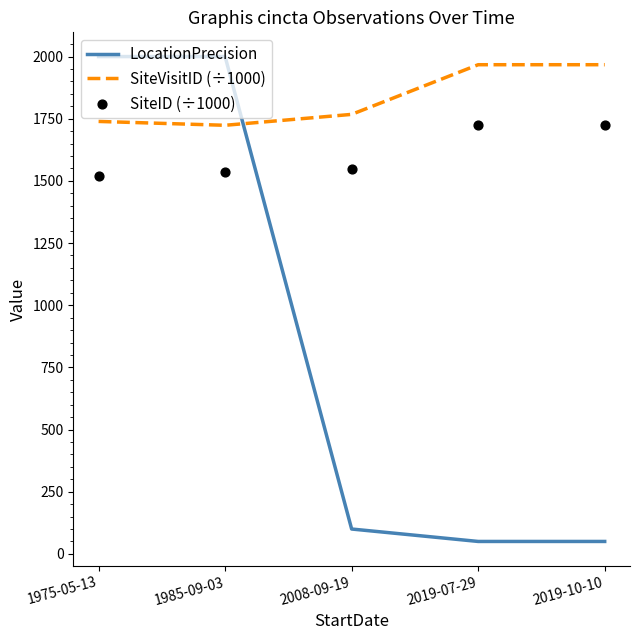

At which category is the sum across all series the highest?

1985-09-03